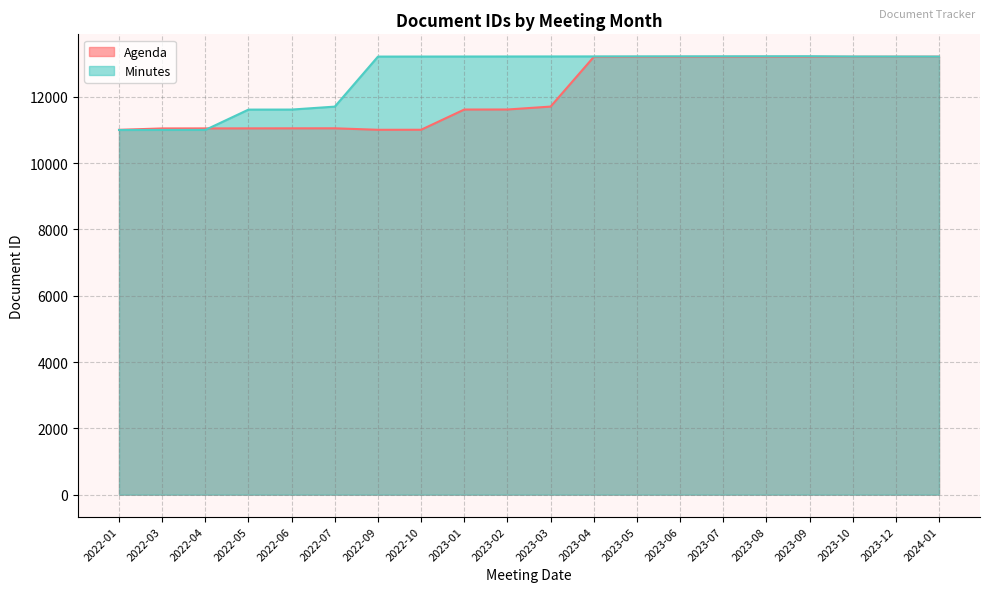

How many times do Agenda and Minutes cross each other?

1